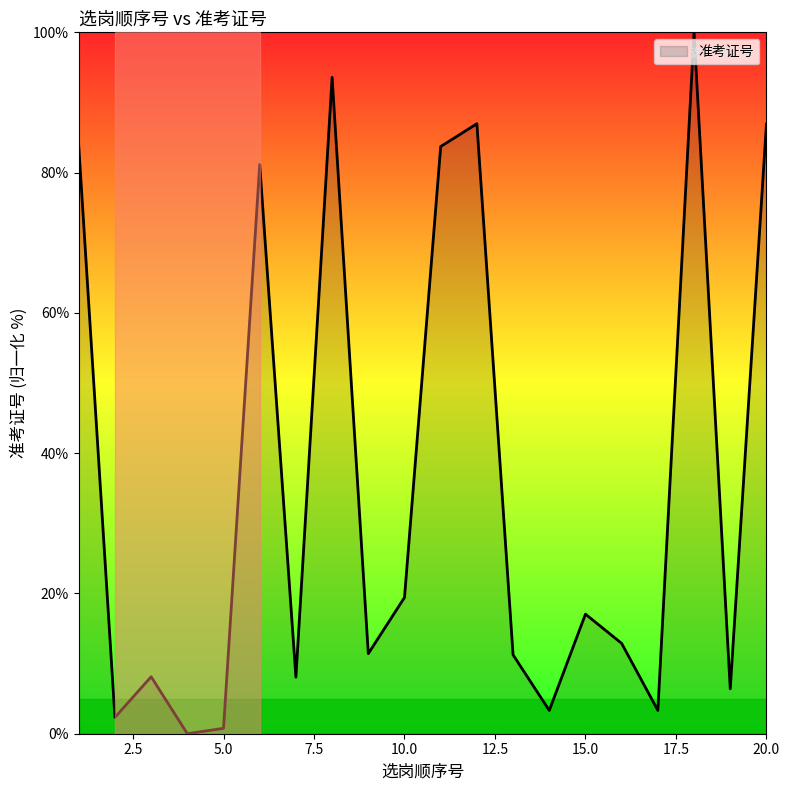

What is the difference between the maximum and minimum values?

100.0